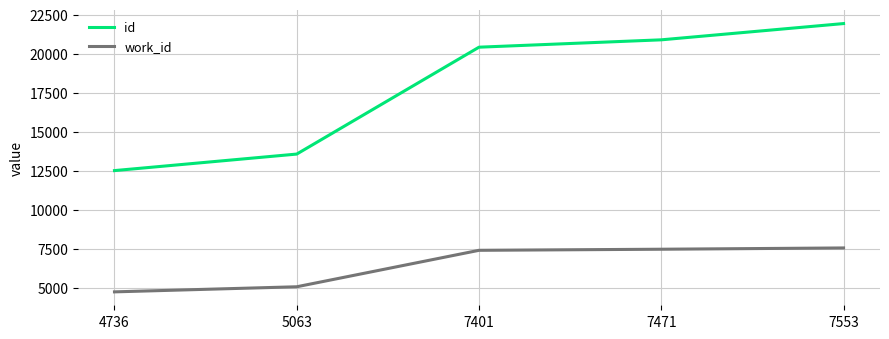

What value does the id series have at 5063, to the nearest 10?

13570